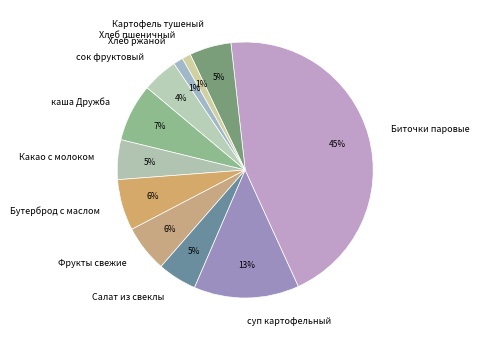

What is the ratio of the value at Картофель тушеный to the value at Бутерброд с маслом?

0.8